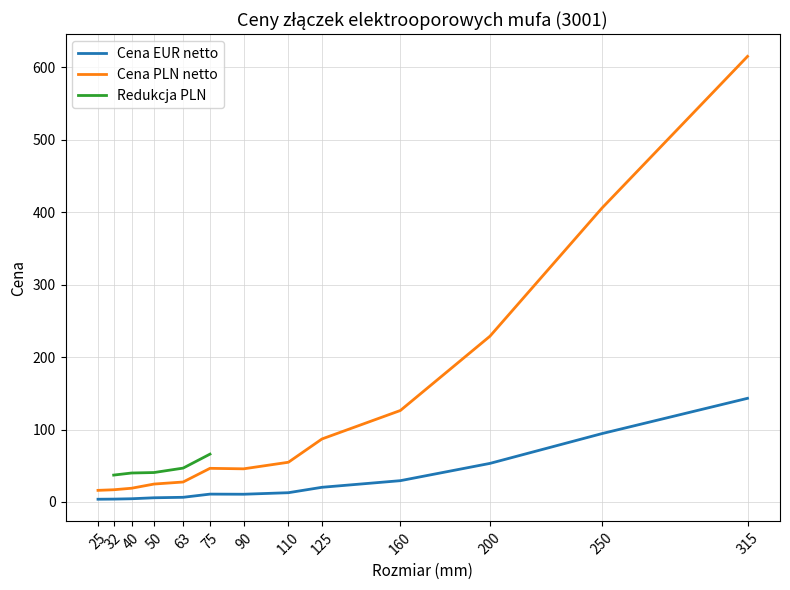

At how many categories does at least one series exceed 467?

1